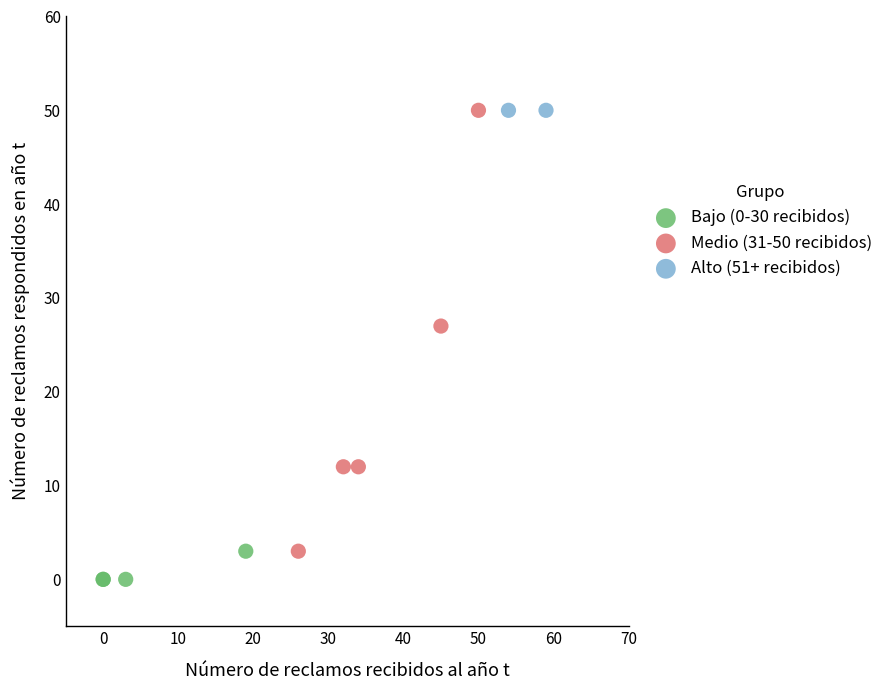

What are all the series names shown in the legend?

Bajo (0-30 recibidos), Medio (31-50 recibidos), Alto (51+ recibidos)